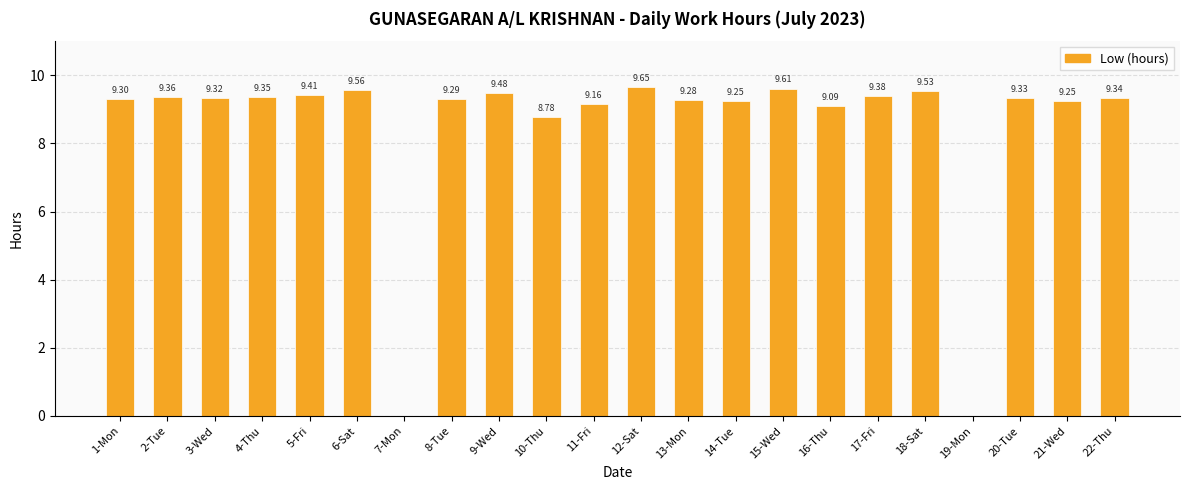

What is the ratio of the value at 3-Wed to the value at 16-Thu?

1.0